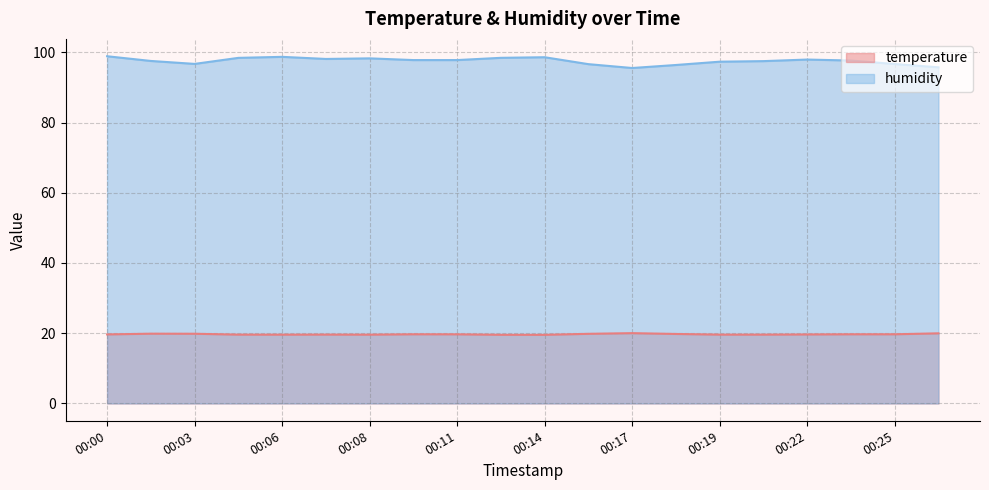

Which category has the highest value in the humidity series?

00:00